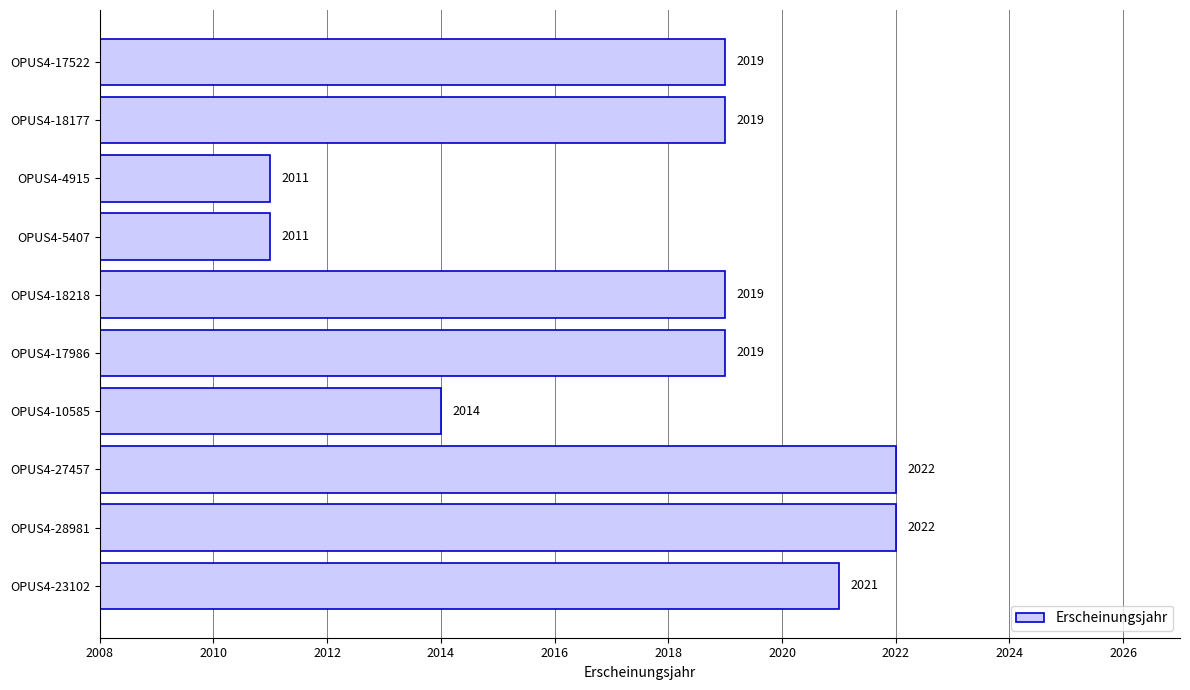

What is the smallest value displayed?

2011